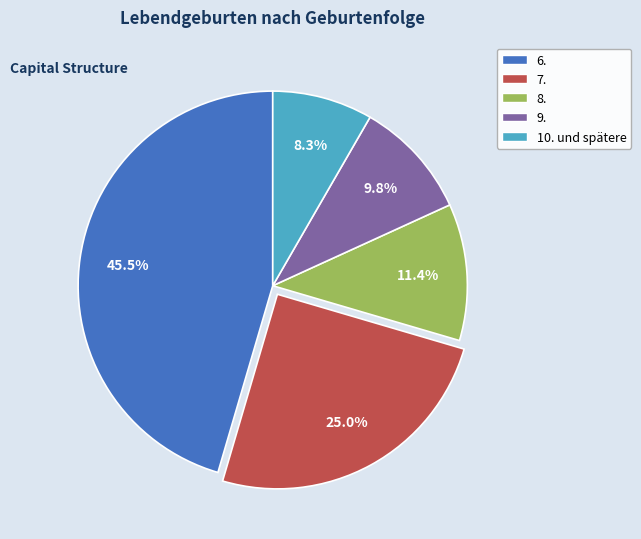

To the nearest percent, what is the difference between the largest and smallest slice percentages?

37%